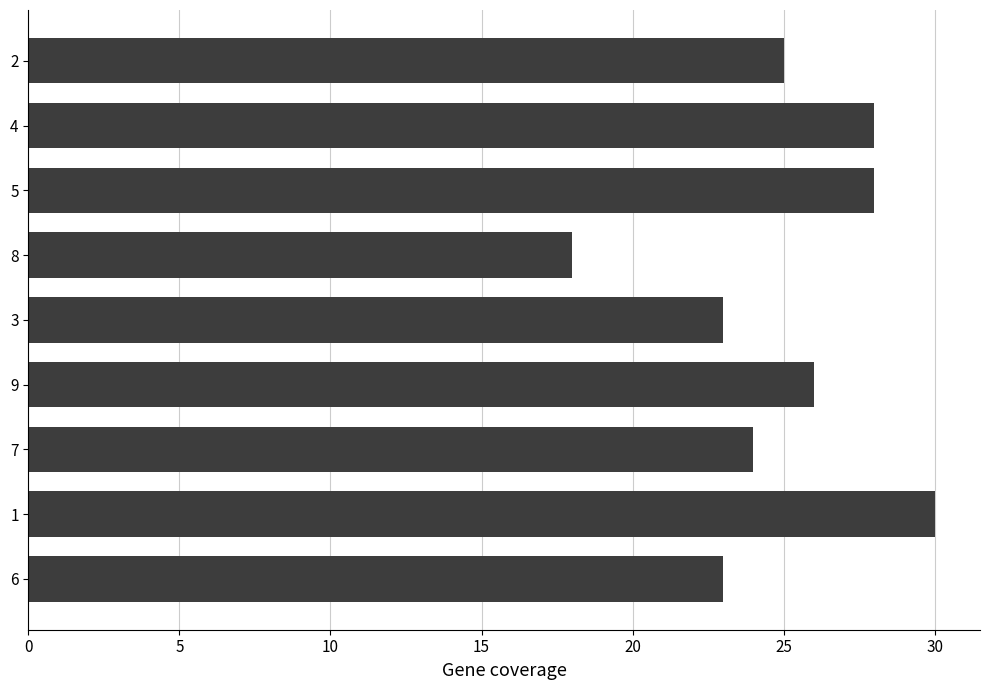

Does the chart contain stacked bars?

No